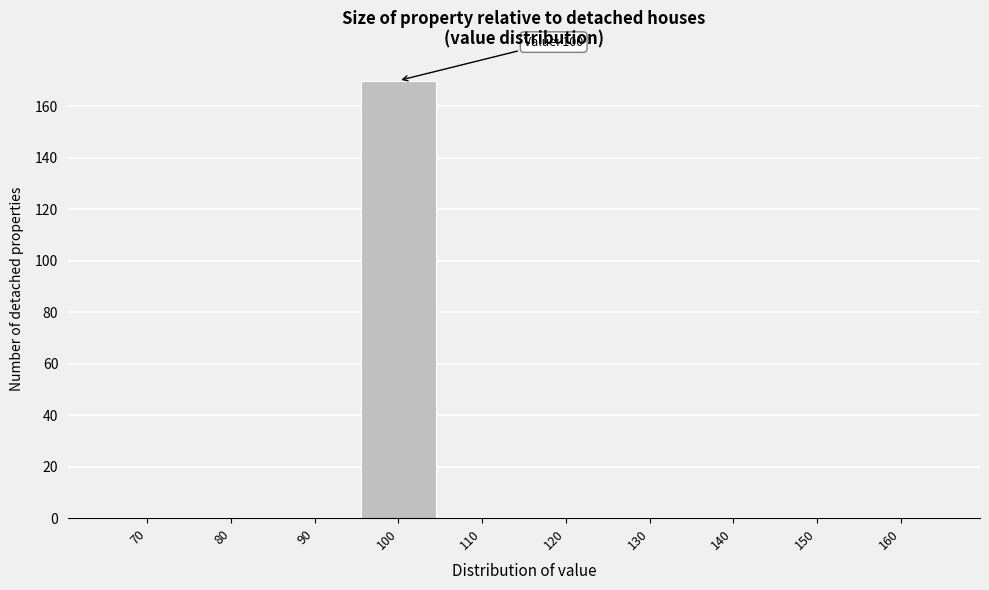

Reading left to right, what are all the values shown in this chart?

70=0	80=0	90=0	100=170	110=0	120=0	130=0	140=0	150=0	160=0